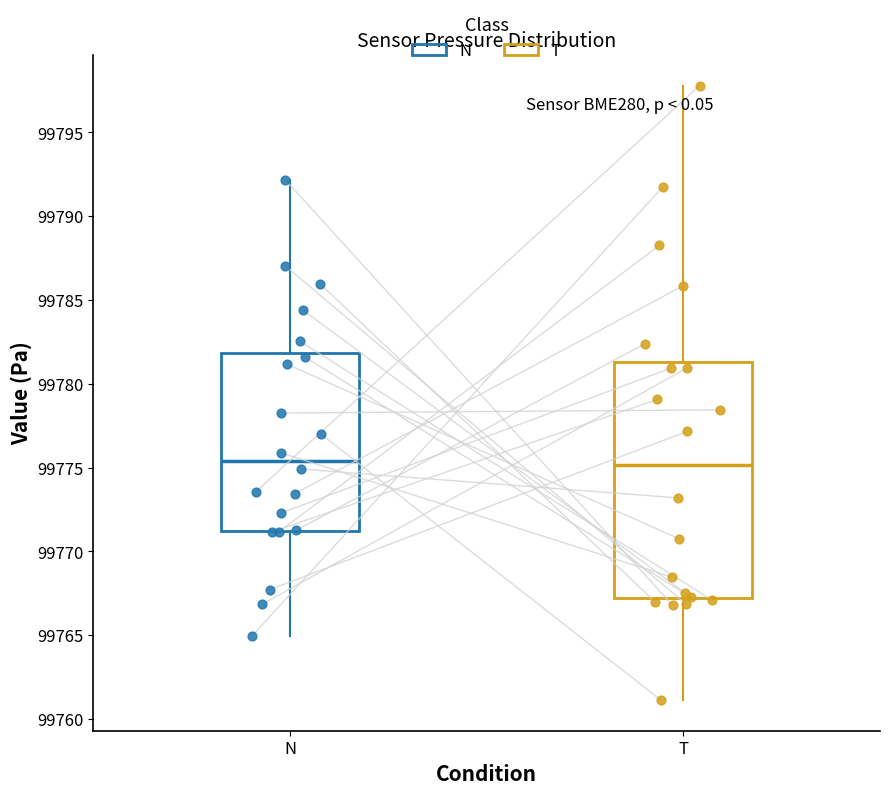

Comparing the boxes themselves (not the whiskers), which one is the tallest?

T